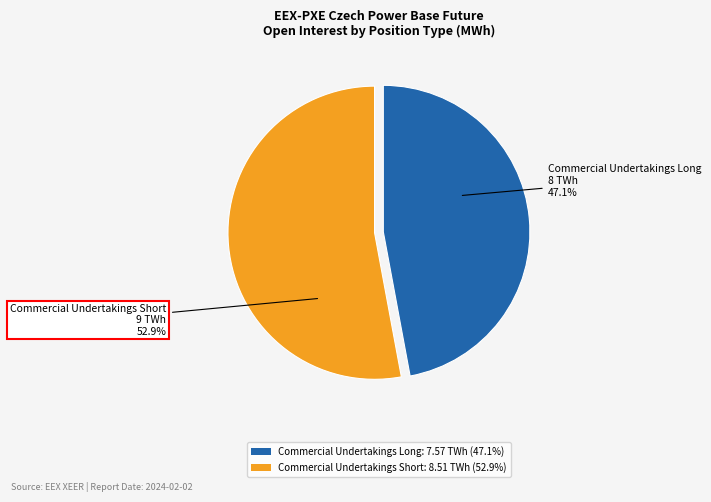

What portion of the pie excludes Commercial Undertakings Short?

47.1%